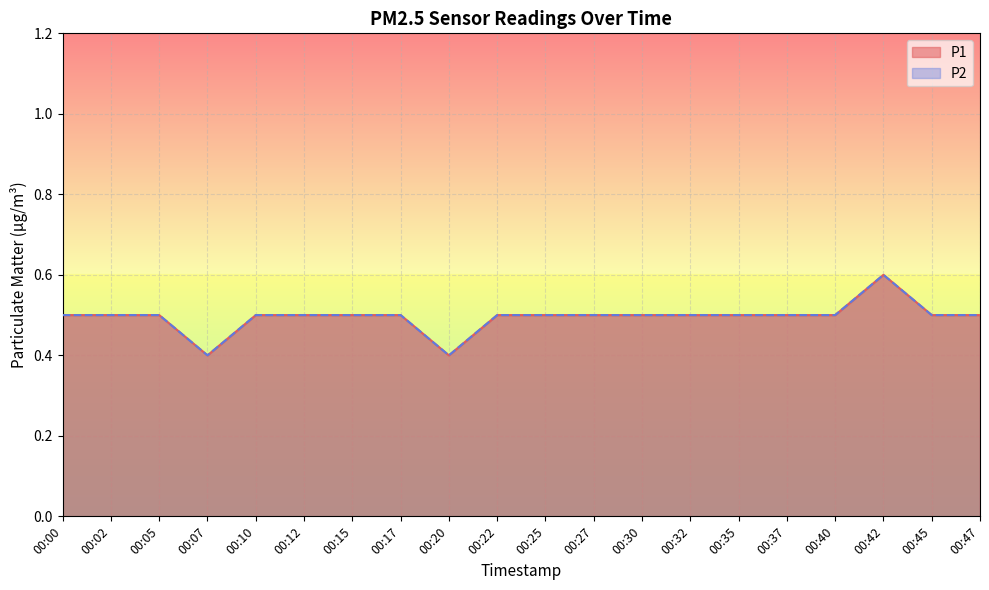

What are all the series names shown in the legend?

P1, P2